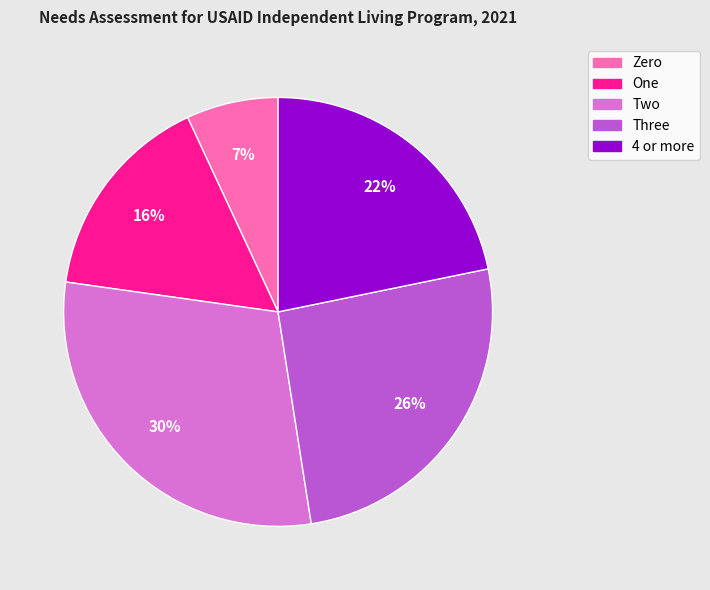

The One slice represents 1% of the pie. True or false?

False